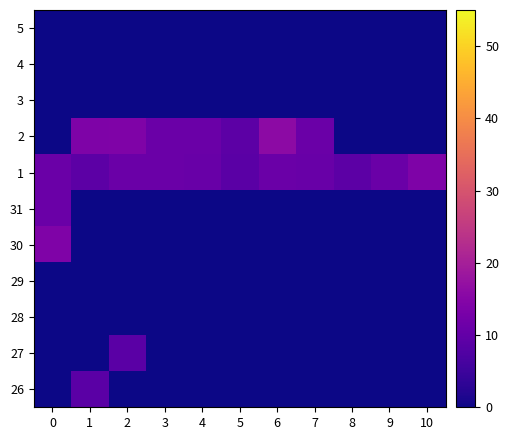

List the series in order of their peak value, lowest first.

28, 29, 3, 4, 5, 27, 26, 31, 1, 30, 2